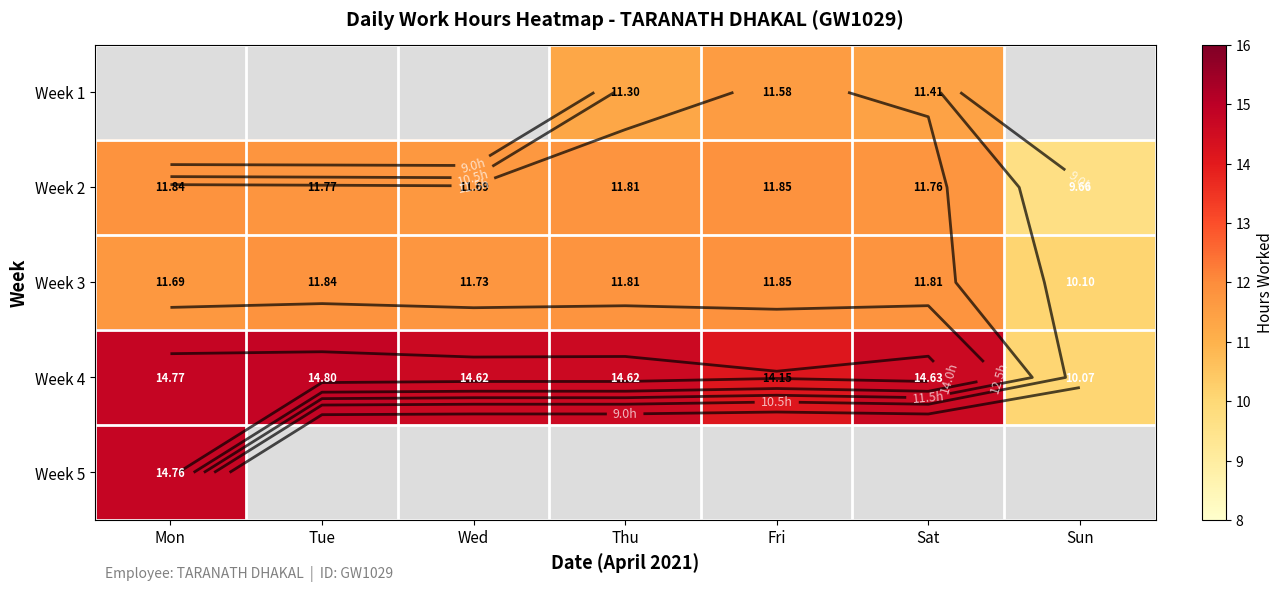

Between Thu and Sun, which series saw the biggest shift?

Week 4